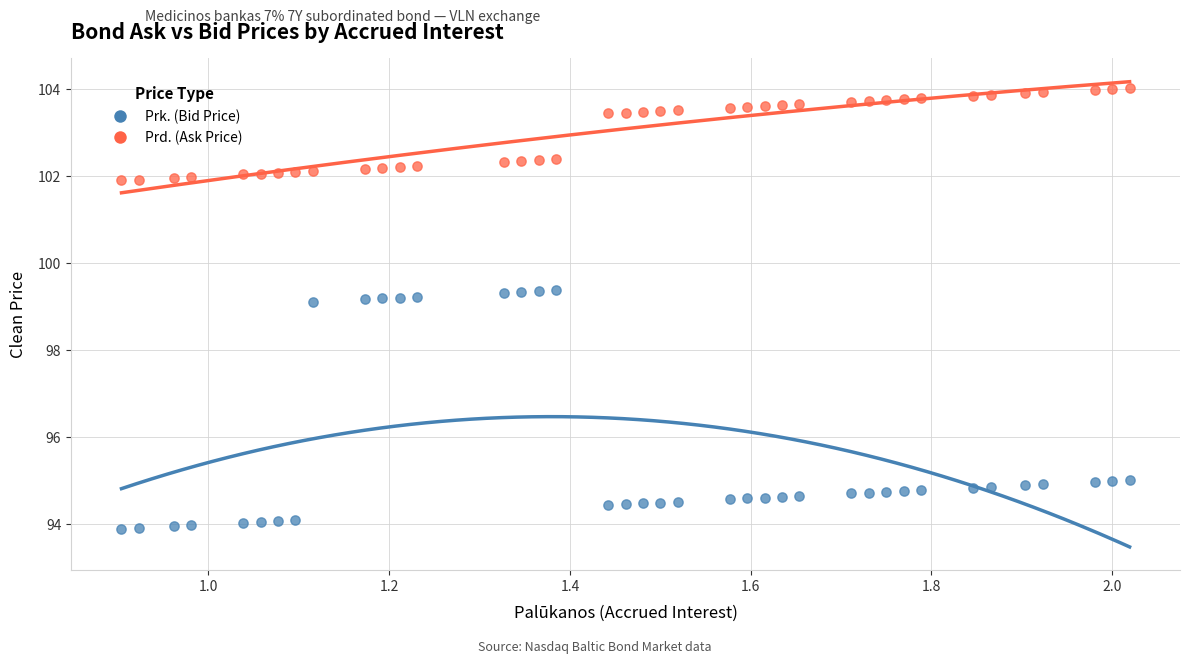

Across all data points, what is the range of Y values (max minus min)?

10.1